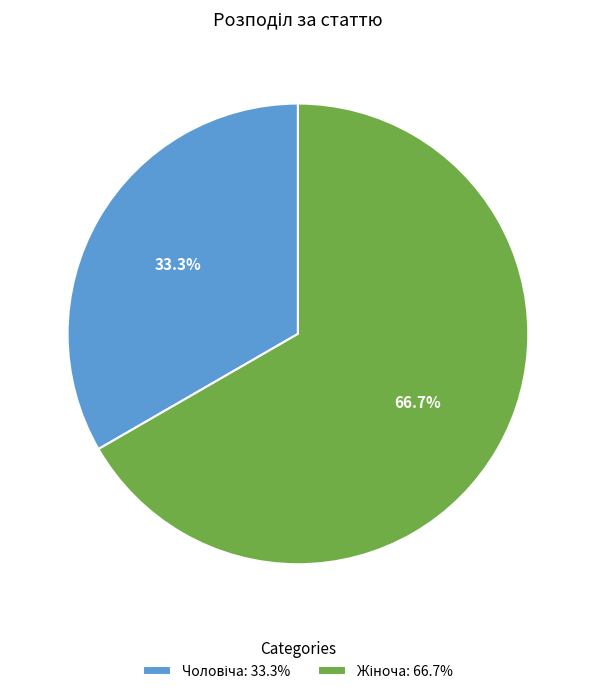

Is there any slice that represents more than half of the pie?

Yes